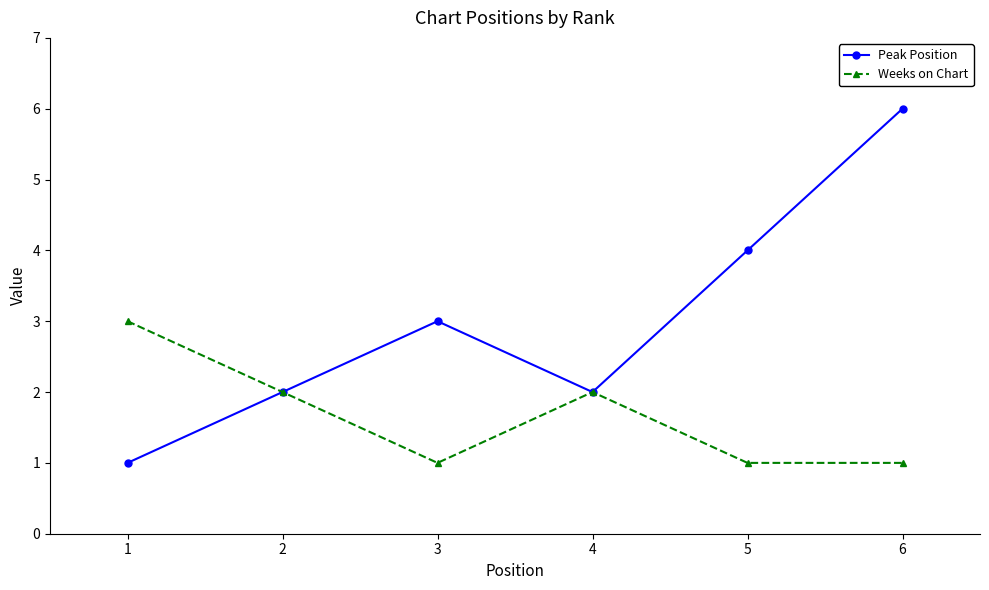

List the series in order of their peak value, highest first.

Peak Position, Weeks on Chart